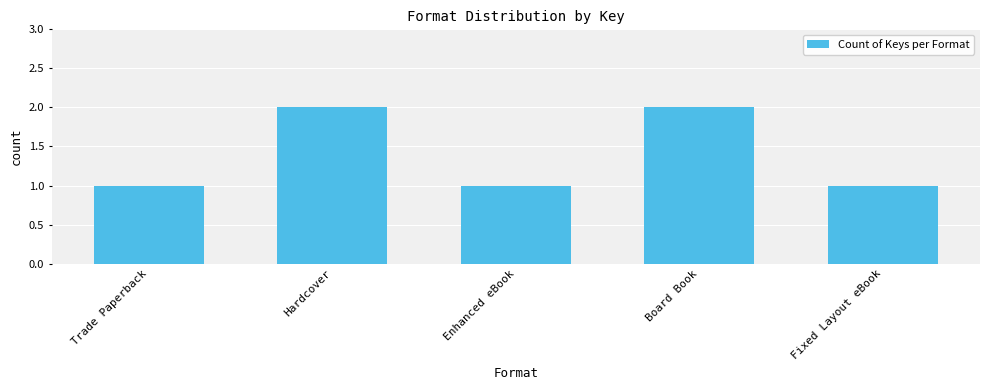

Reading left to right, what are all the values shown in this chart?

1	2	1	2	1